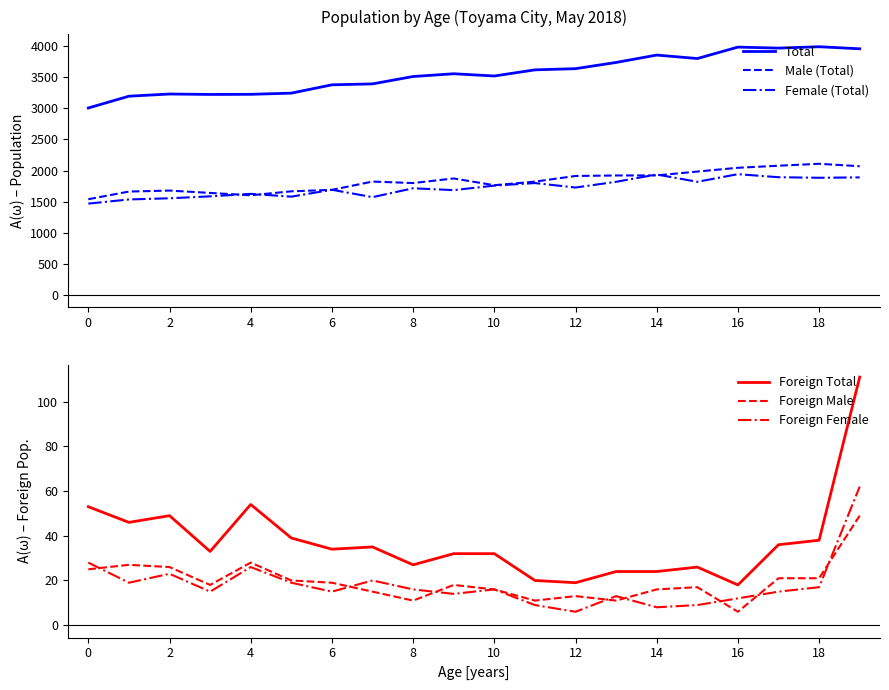

How many values in the Total series exceed 3558?

9